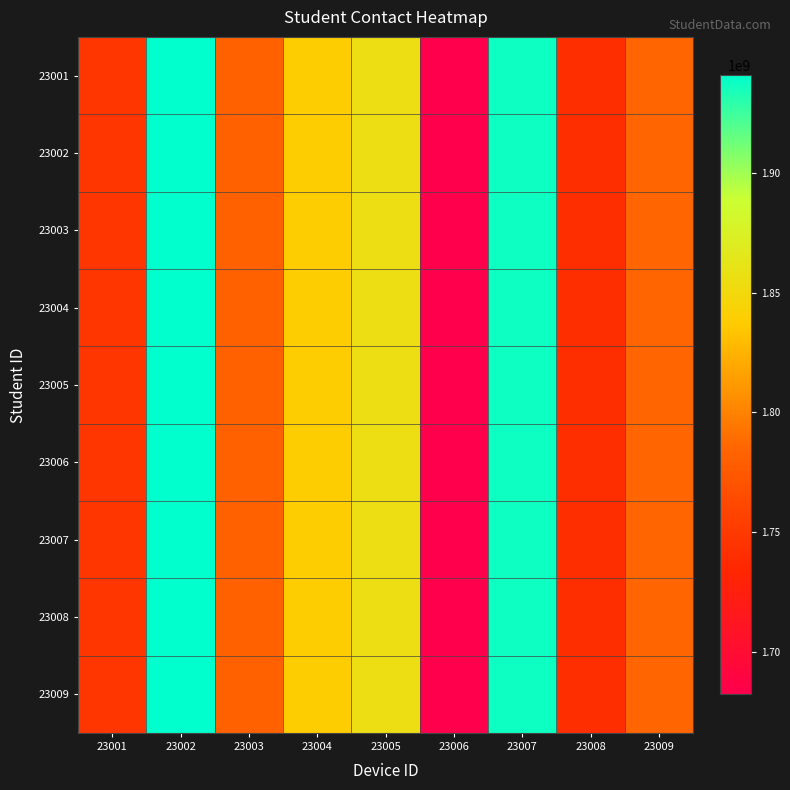

Reading left to right, extract all data points from this chart.

23001: 23001=1747682872	23002=1940828209	23003=1781637422	23004=1838602007	23005=1855419439	23006=1682070975	23007=1937111735	23008=1741149403	23009=1785604502
23002: 23001=1747682872	23002=1940828209	23003=1781637422	23004=1838602007	23005=1855419439	23006=1682070975	23007=1937111735	23008=1741149403	23009=1785604502
23003: 23001=1747682872	23002=1940828209	23003=1781637422	23004=1838602007	23005=1855419439	23006=1682070975	23007=1937111735	23008=1741149403	23009=1785604502
23004: 23001=1747682872	23002=1940828209	23003=1781637422	23004=1838602007	23005=1855419439	23006=1682070975	23007=1937111735	23008=1741149403	23009=1785604502
23005: 23001=1747682872	23002=1940828209	23003=1781637422	23004=1838602007	23005=1855419439	23006=1682070975	23007=1937111735	23008=1741149403	23009=1785604502
23006: 23001=1747682872	23002=1940828209	23003=1781637422	23004=1838602007	23005=1855419439	23006=1682070975	23007=1937111735	23008=1741149403	23009=1785604502
23007: 23001=1747682872	23002=1940828209	23003=1781637422	23004=1838602007	23005=1855419439	23006=1682070975	23007=1937111735	23008=1741149403	23009=1785604502
23008: 23001=1747682872	23002=1940828209	23003=1781637422	23004=1838602007	23005=1855419439	23006=1682070975	23007=1937111735	23008=1741149403	23009=1785604502
23009: 23001=1747682872	23002=1940828209	23003=1781637422	23004=1838602007	23005=1855419439	23006=1682070975	23007=1937111735	23008=1741149403	23009=1785604502